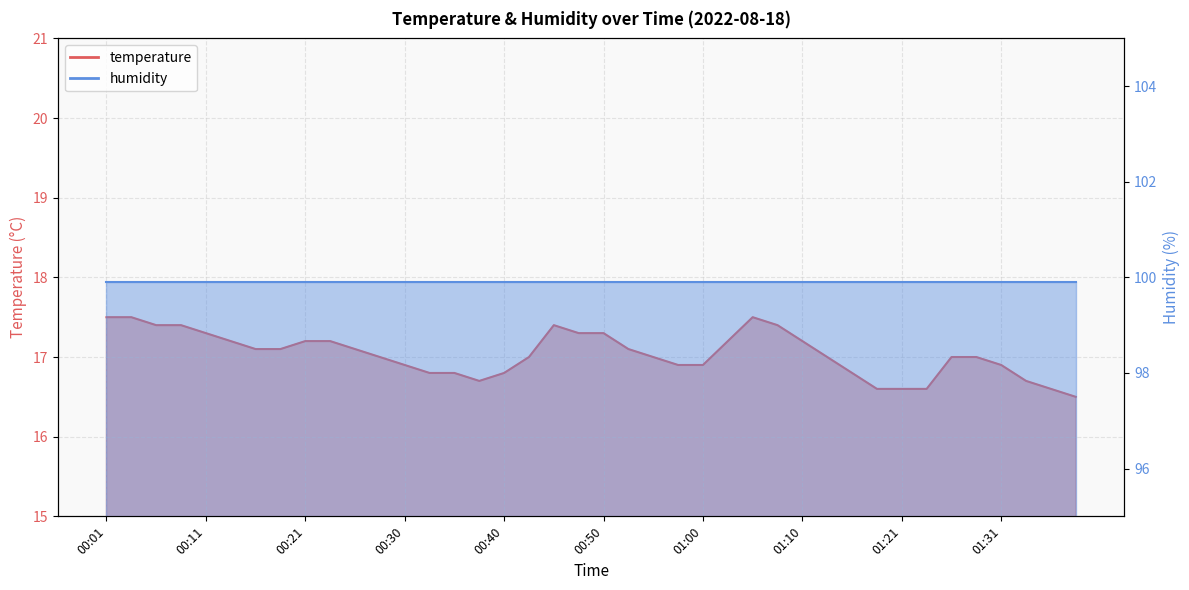

The value at 00:35 is 16.8. True or false?

True